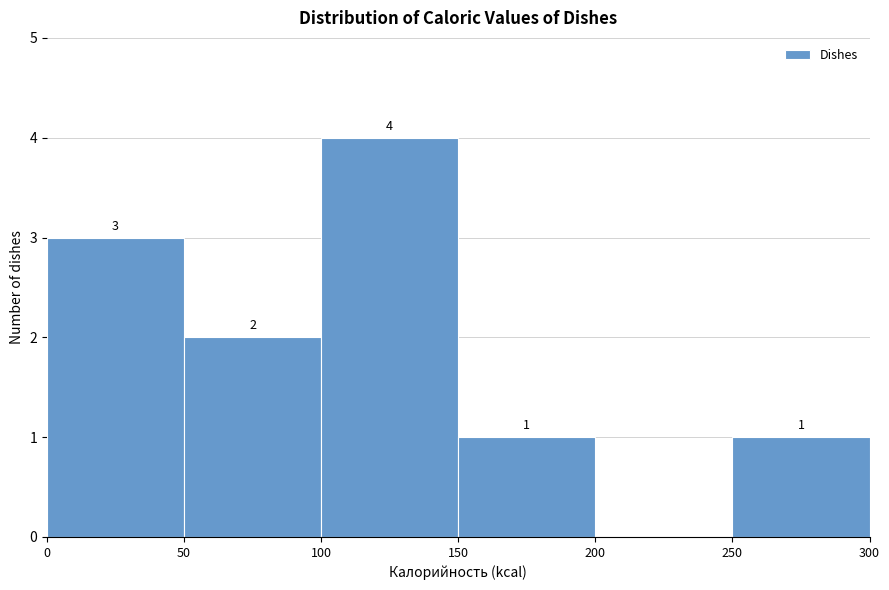

Which range on the x-axis has the tallest bar?

100 to 150